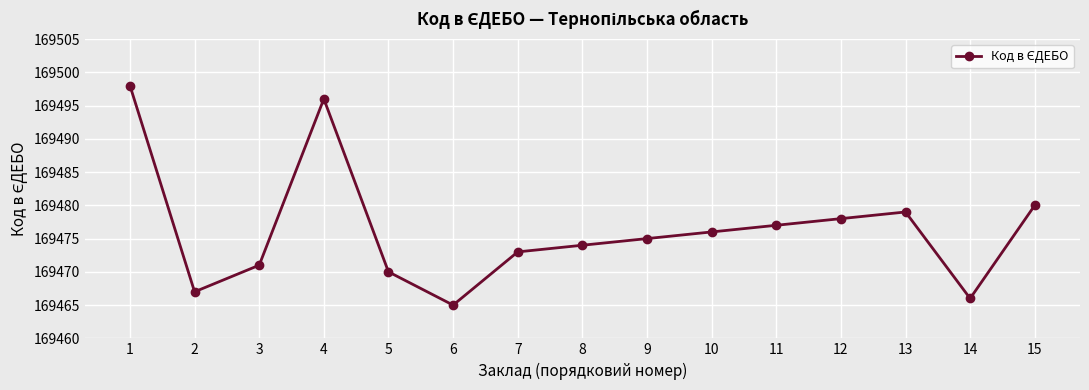

What is the average value?

169476